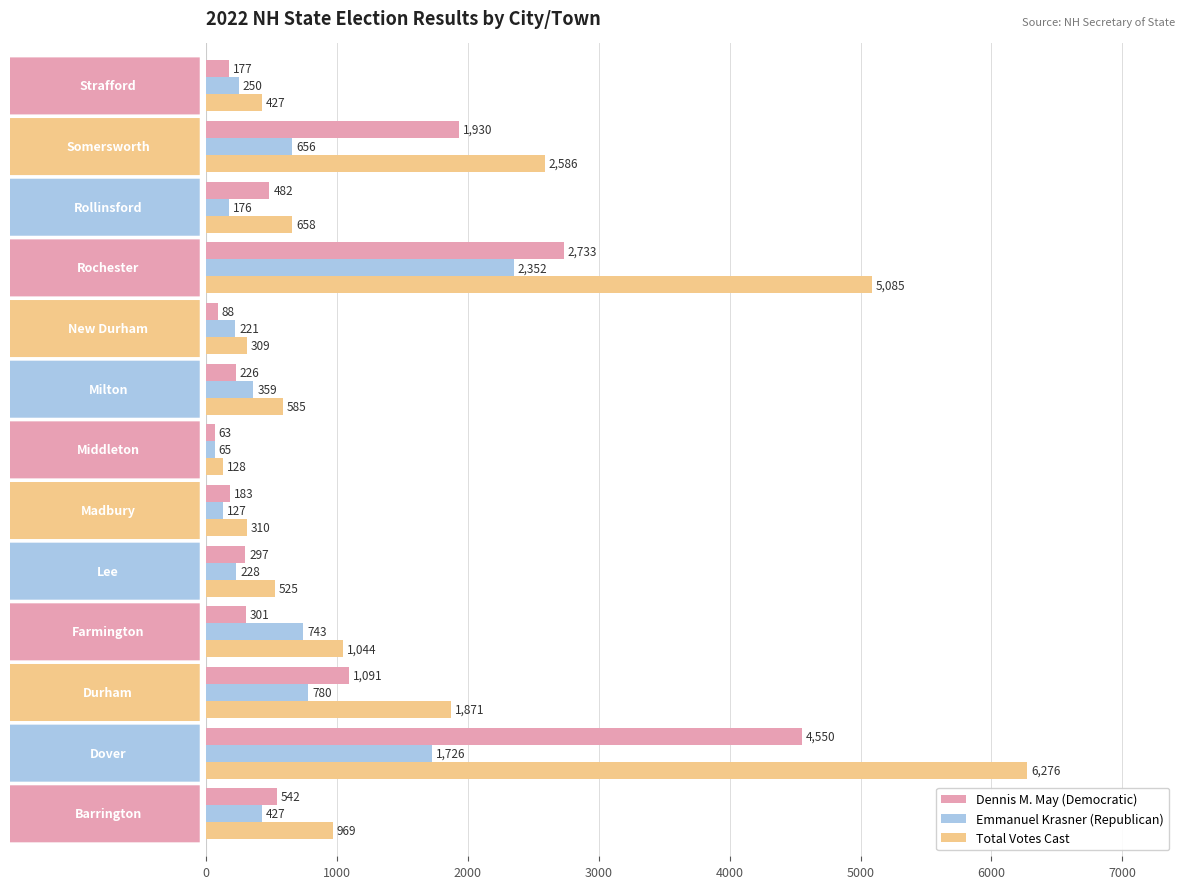

Rank the series by their average value, from lowest to highest.

Emmanuel Krasner (Republican), Dennis M. May (Democratic), Total Votes Cast